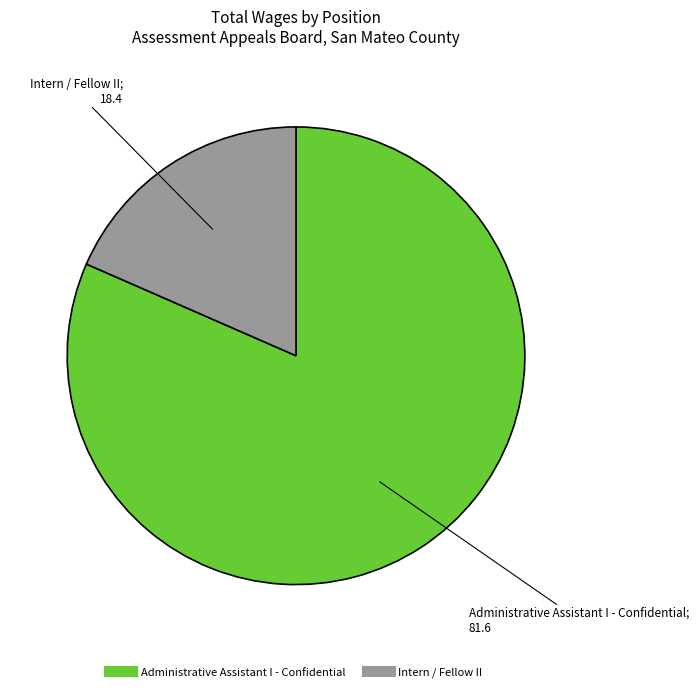

Do Administrative Assistant I - Confidential and Intern / Fellow II together represent more than half of the pie?

Yes